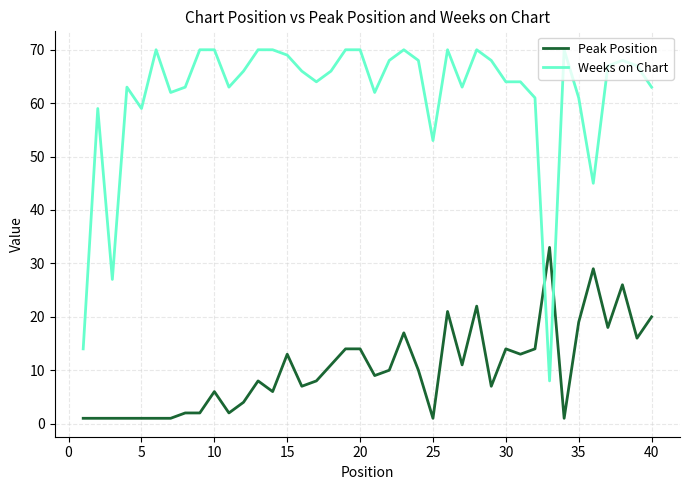

Which series has the largest total across all categories?

Weeks on Chart